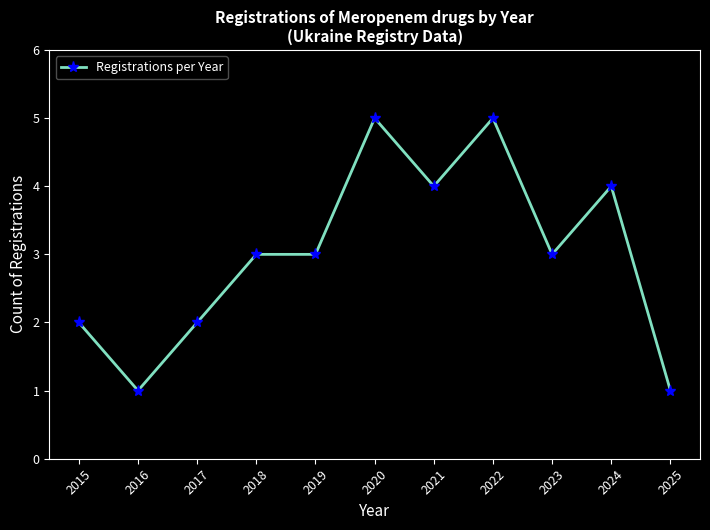

What is the average value?

3